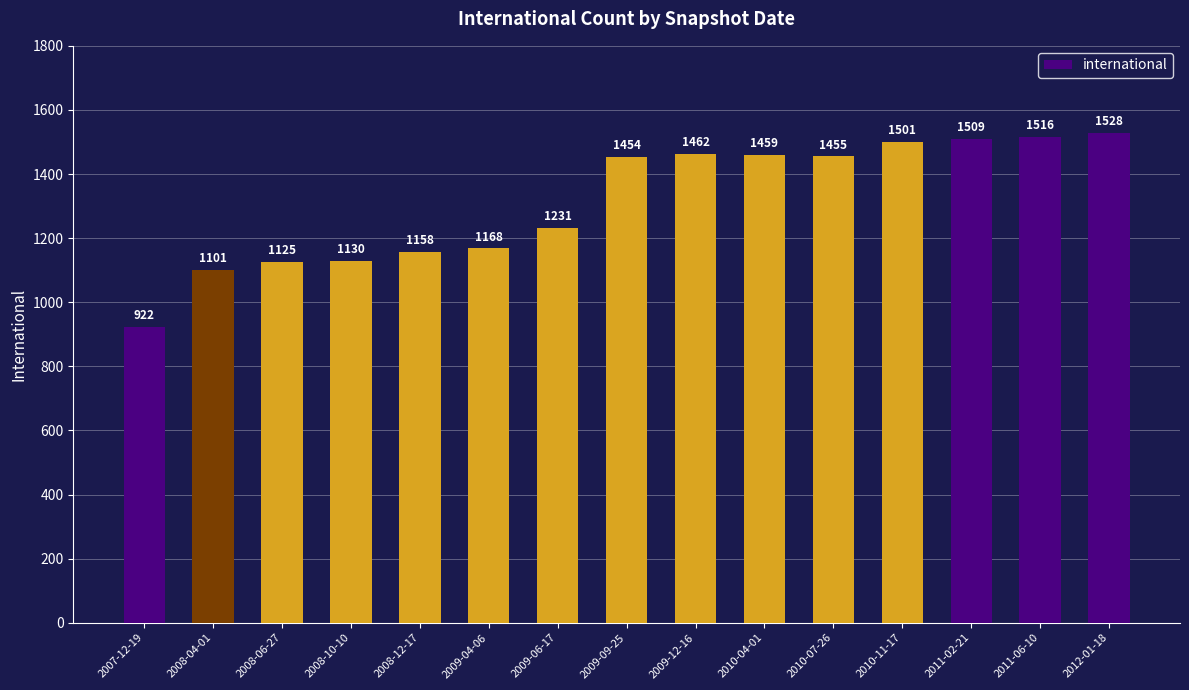

Which label corresponds to the smallest value in the chart?

2007-12-19